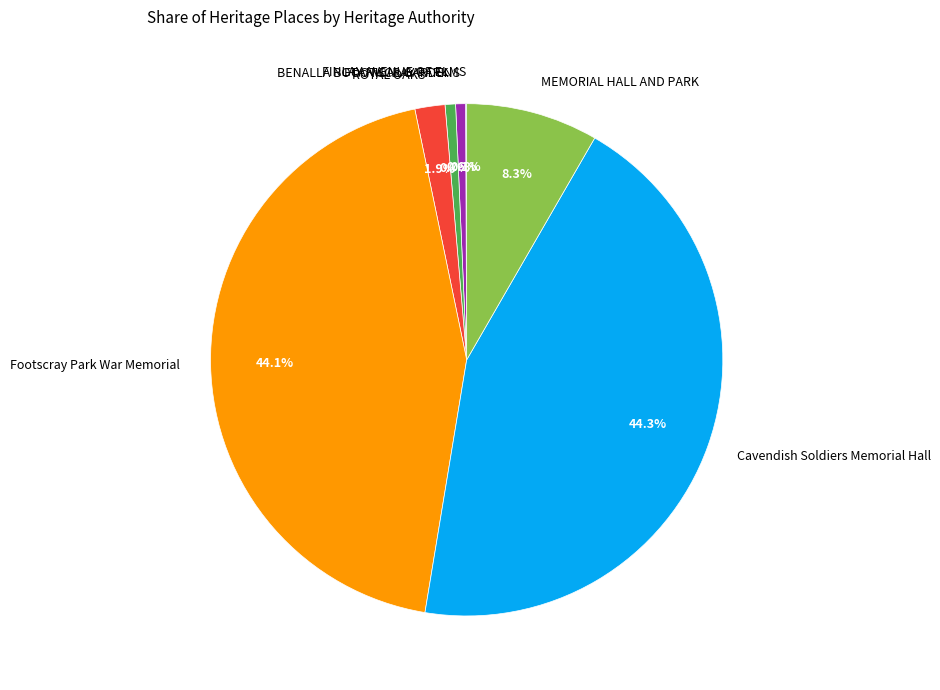

Combined, what portion of the pie is Footscray Park War Memorial and Cavendish Soldiers Memorial Hall?

88.4%